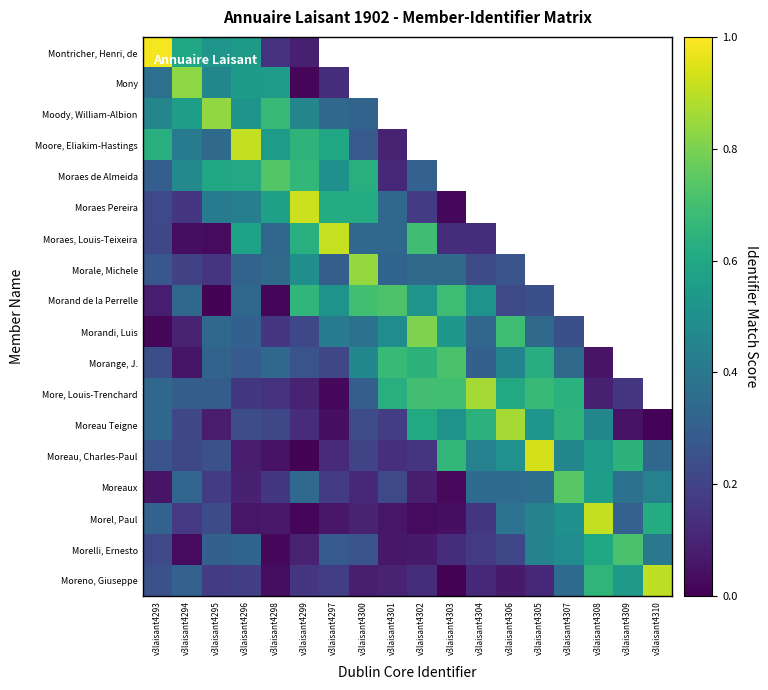

Between v3laisant4293 and v3laisant4306, which is larger?

v3laisant4306